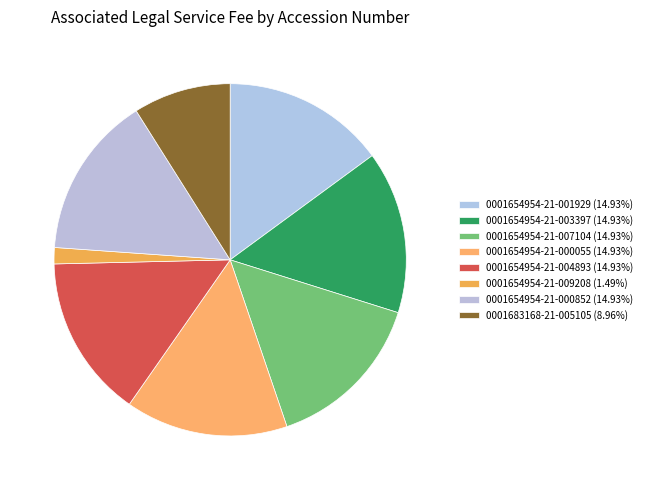

To the nearest percent, what is the average slice percentage?

12%